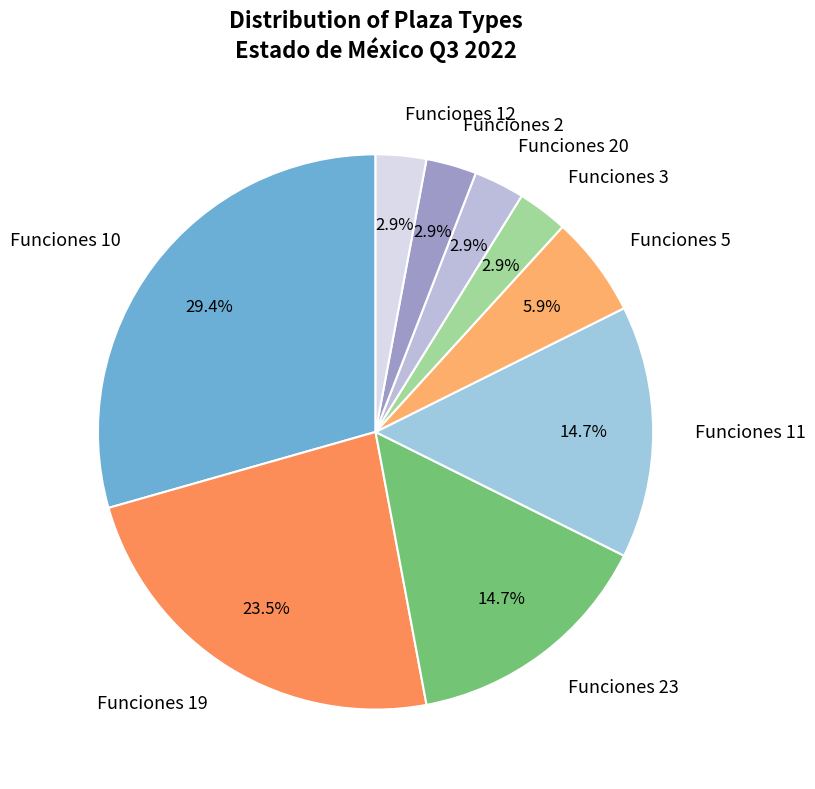

Which has a higher value, Funciones 5 or Funciones 2?

Funciones 5